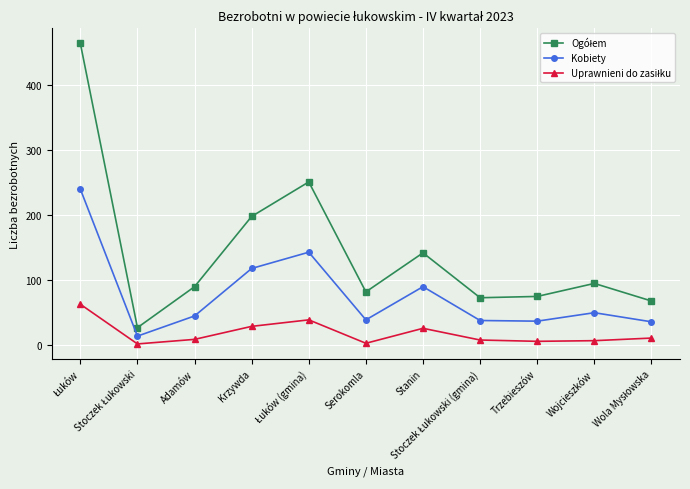

Is it true that Kobiety equals 10 at Trzebieszów?

False